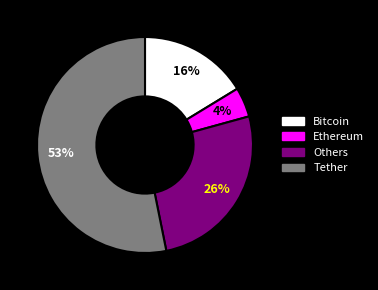

To the nearest percent, what is the average slice percentage?

25%